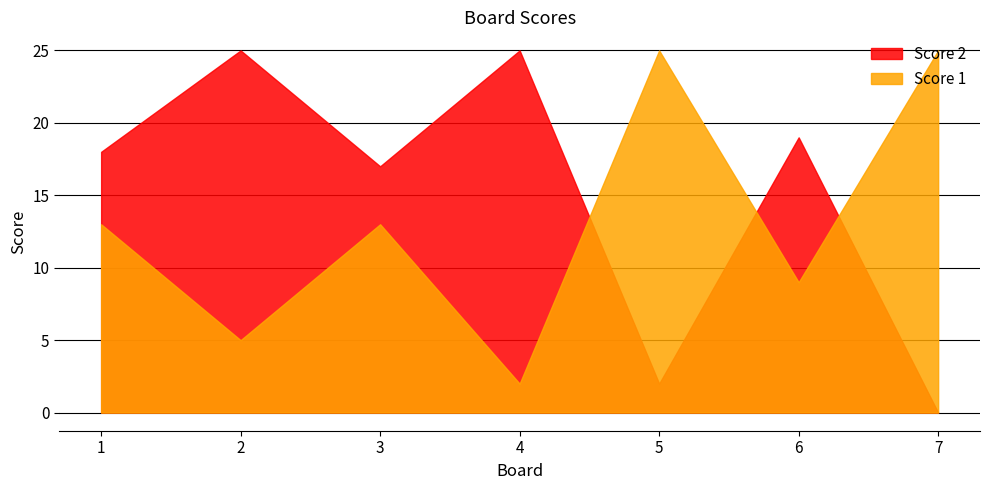

Reading left to right, what are all the values shown in this chart?

Score 2: 18	25	17	25	2	19	0
Score 1: 13	5	13	2	25	9	25